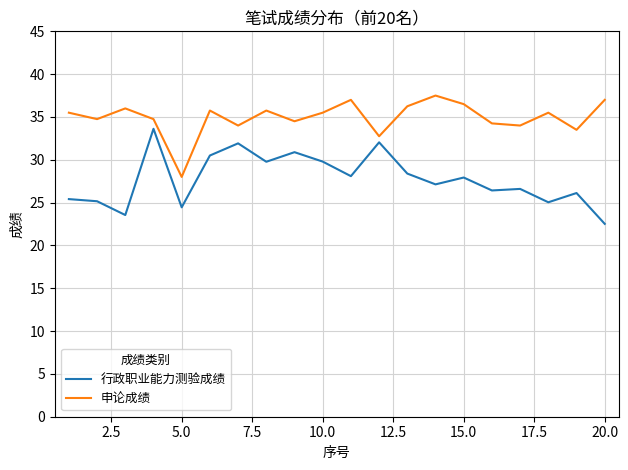

What are all the series names shown in the legend?

行政职业能力测验成绩, 申论成绩